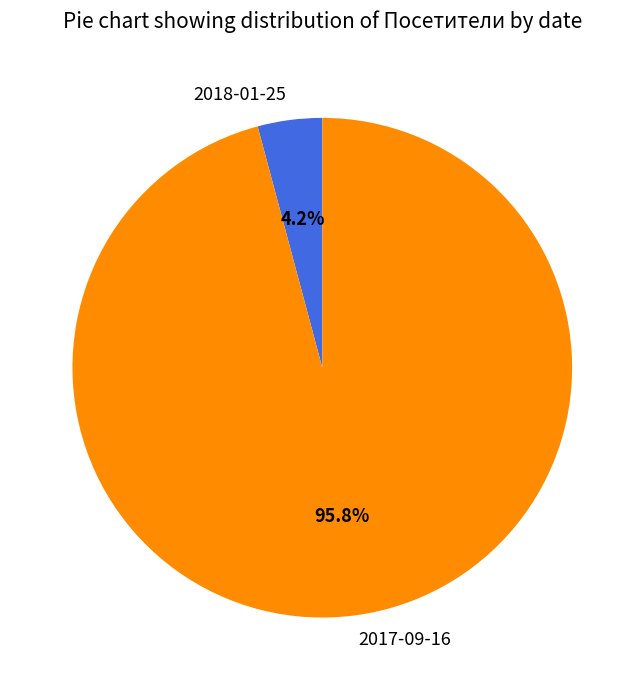

Does 2018-01-25 represent more than half of the total?

No